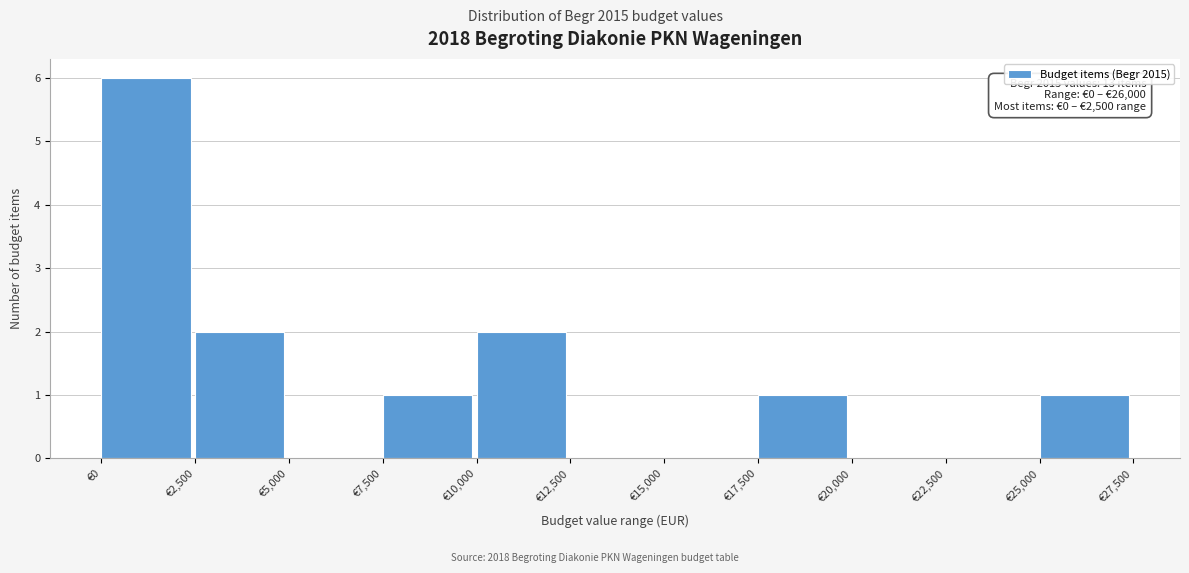

Which range on the x-axis has the tallest bar?

0 to 2500